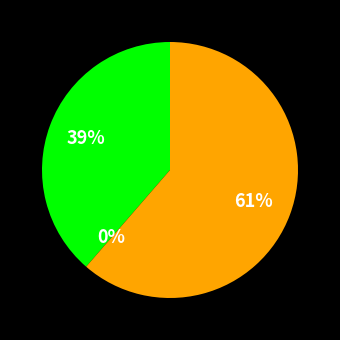

What percentage is the Завтрак slice, to the nearest percent?

39%